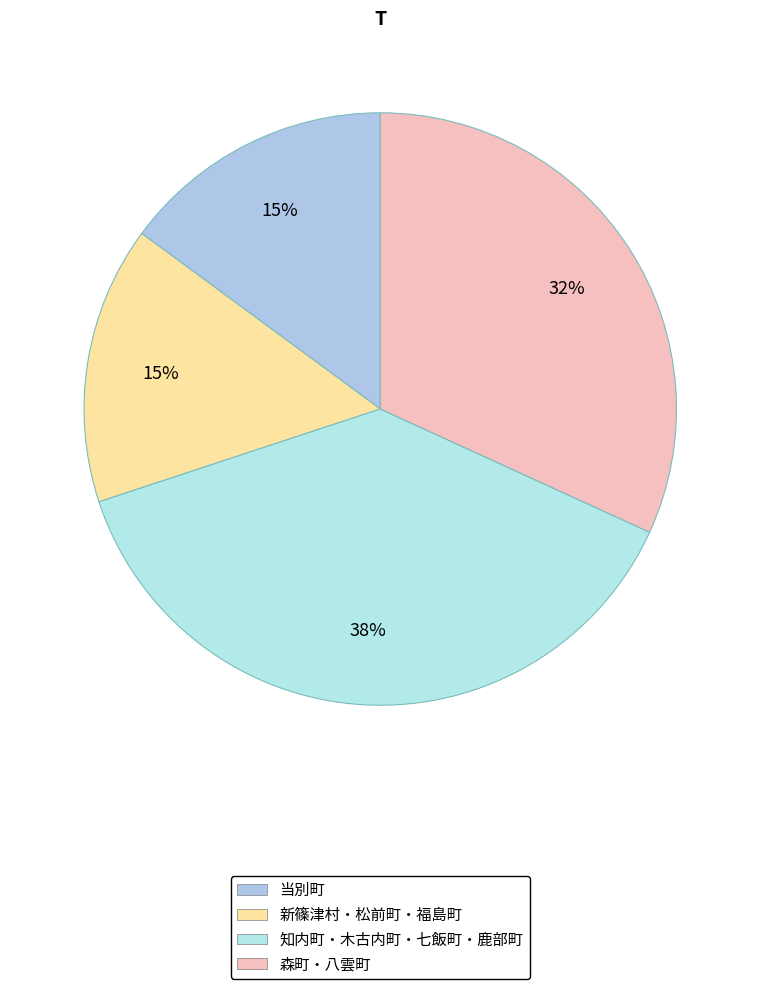

Count the number of slices in the pie.

4